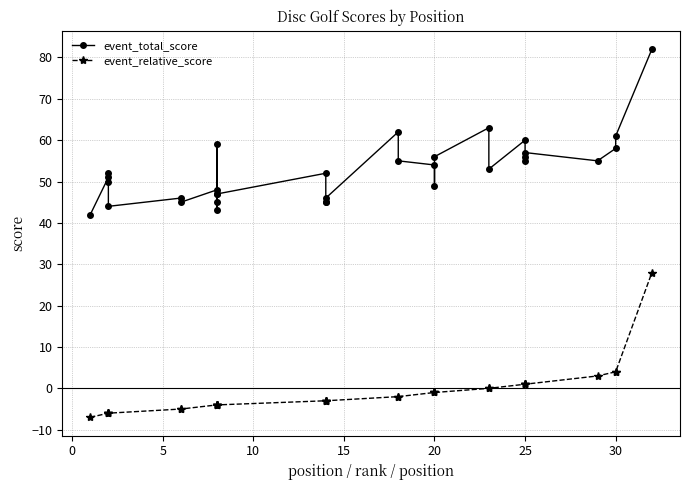

True or false: event_total_score has more than 2 interior local peaks.

True